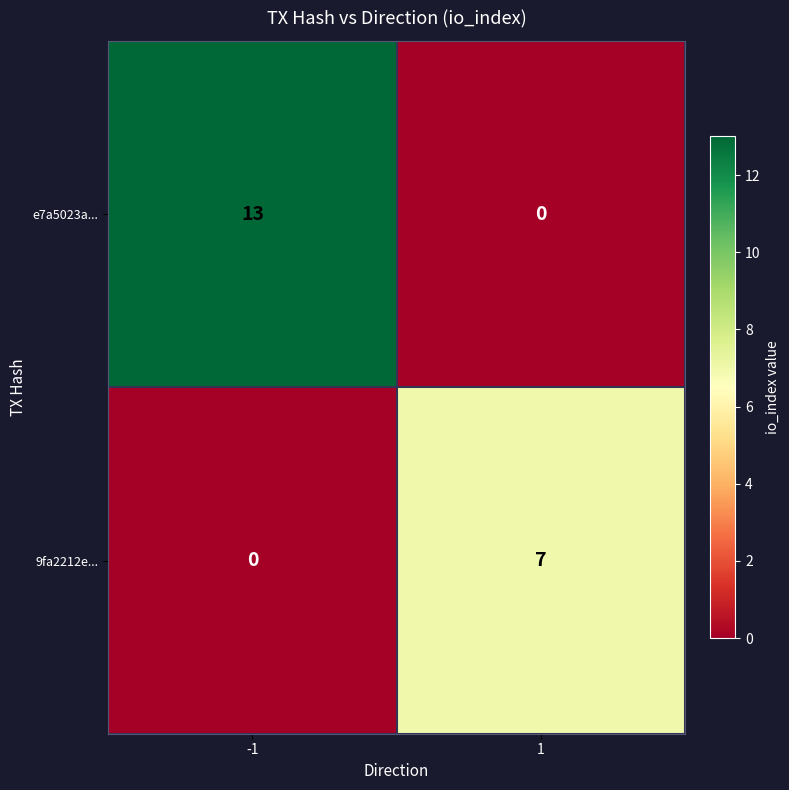

Read the e7a5023a... value at -1.

13